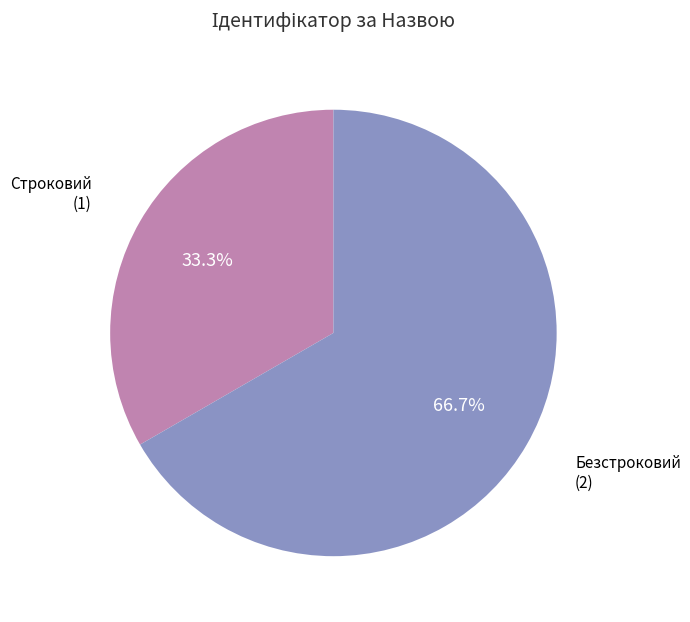

Does Строковий represent more than half of the total?

No